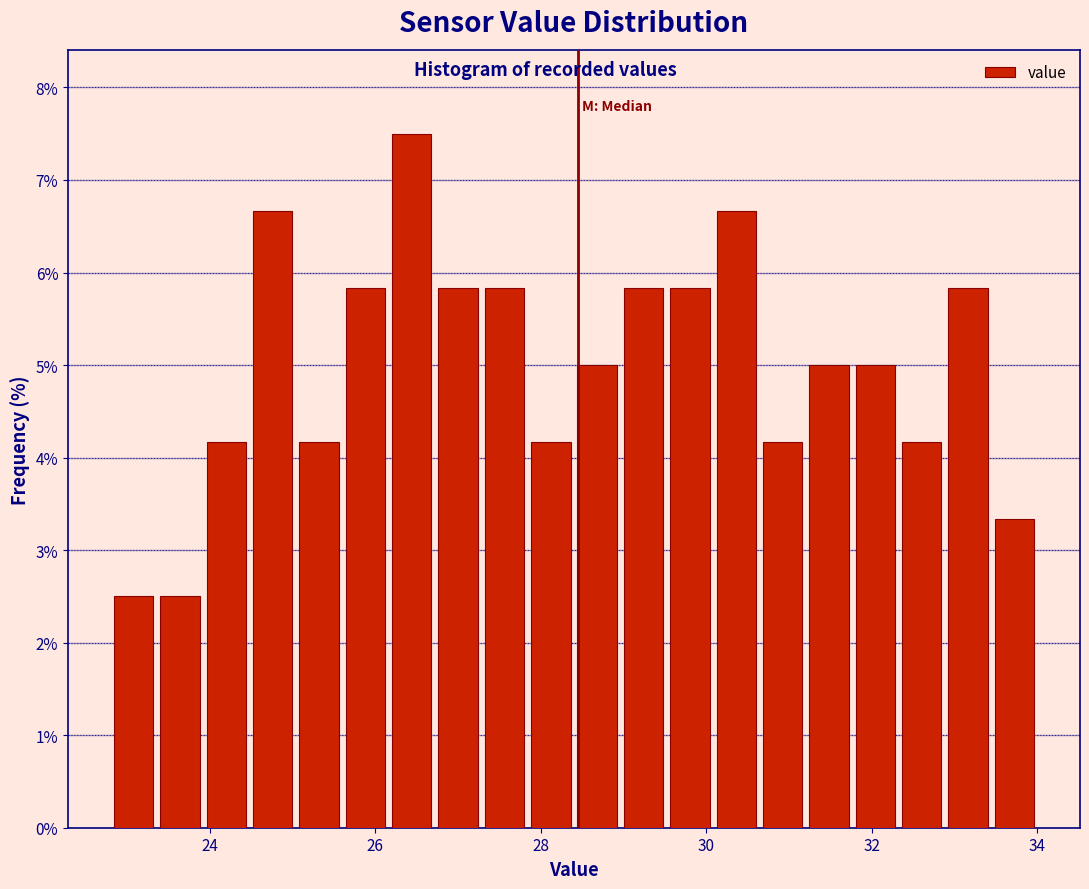

Read against the x-axis, roughly where is the centre of the tallest bar?

26.4